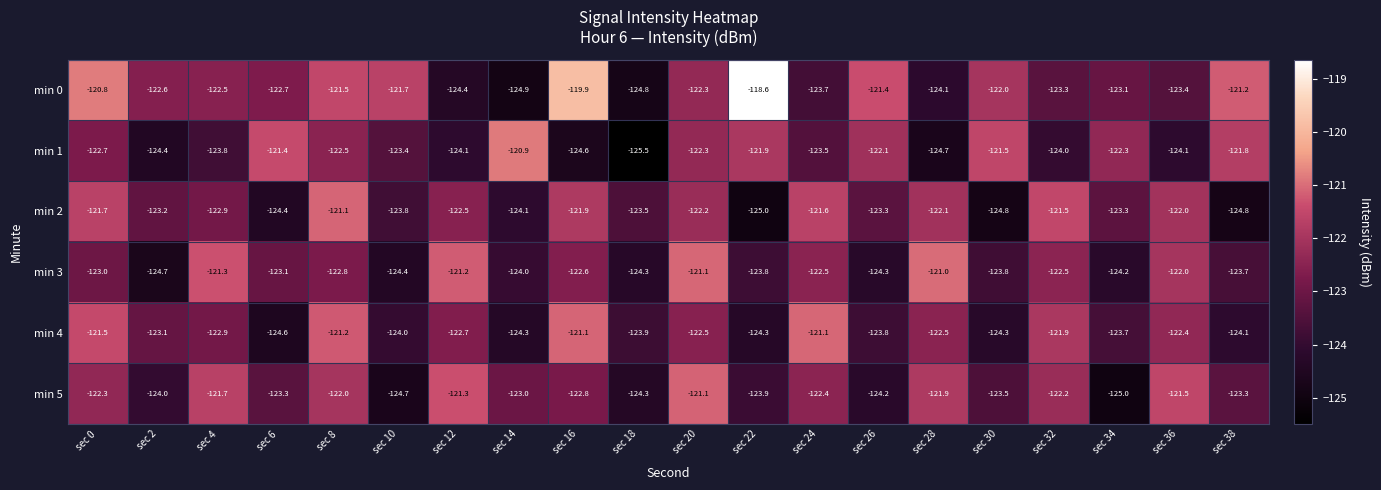

What is the minimum value shown in the chart?

-125.5